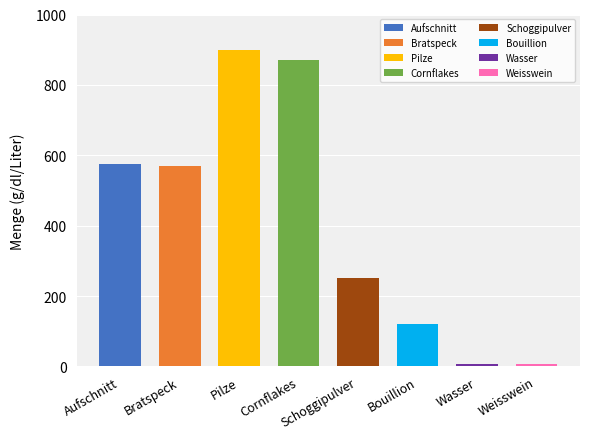

At which label does the data first exceed 570?

Aufschnitt